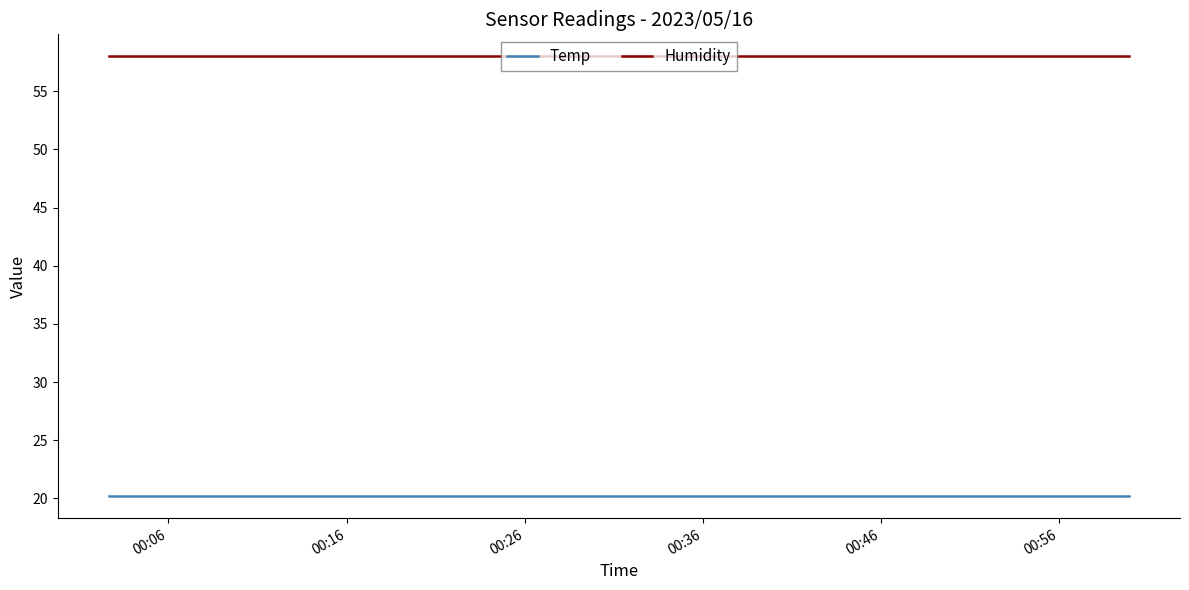

List the series in order of their overall mean, lowest first.

Temp, Humidity